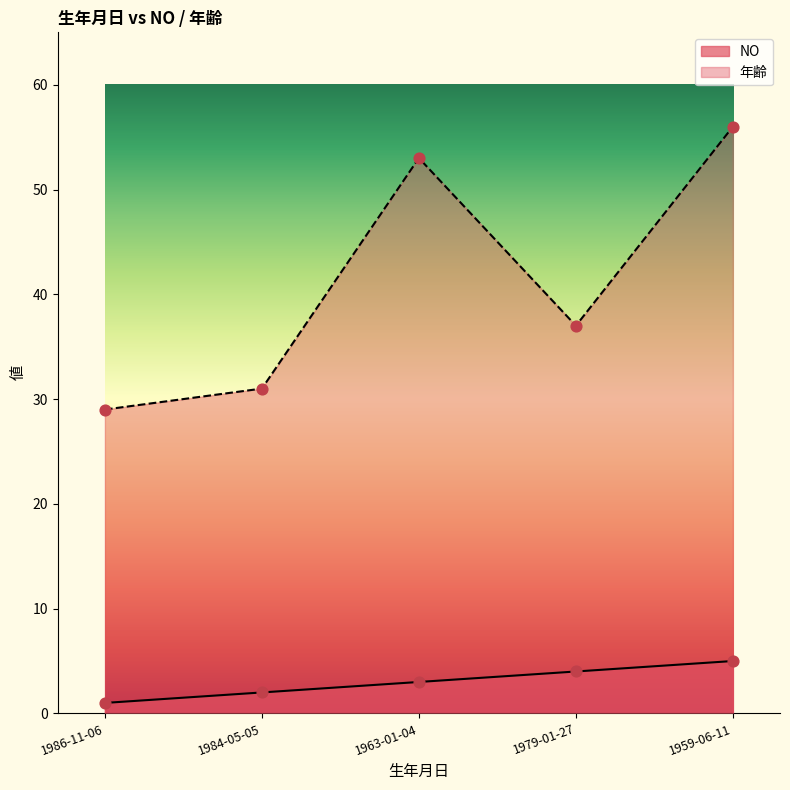

What are all the series names shown in the legend?

NO, 年齢